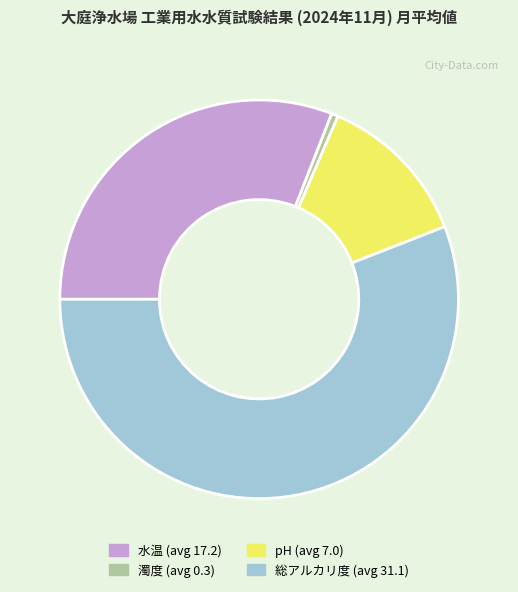

Which category has the biggest portion of the pie?

総アルカリ度 (avg 31.1)